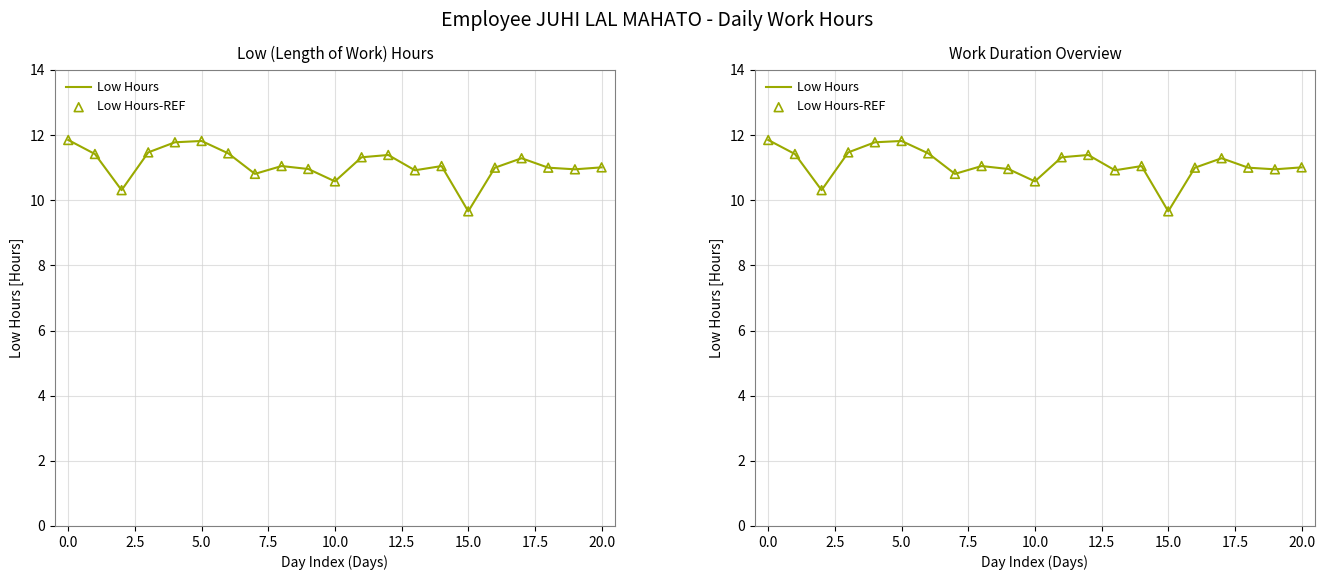

Which series contains the lowest Y value?

Low Hours